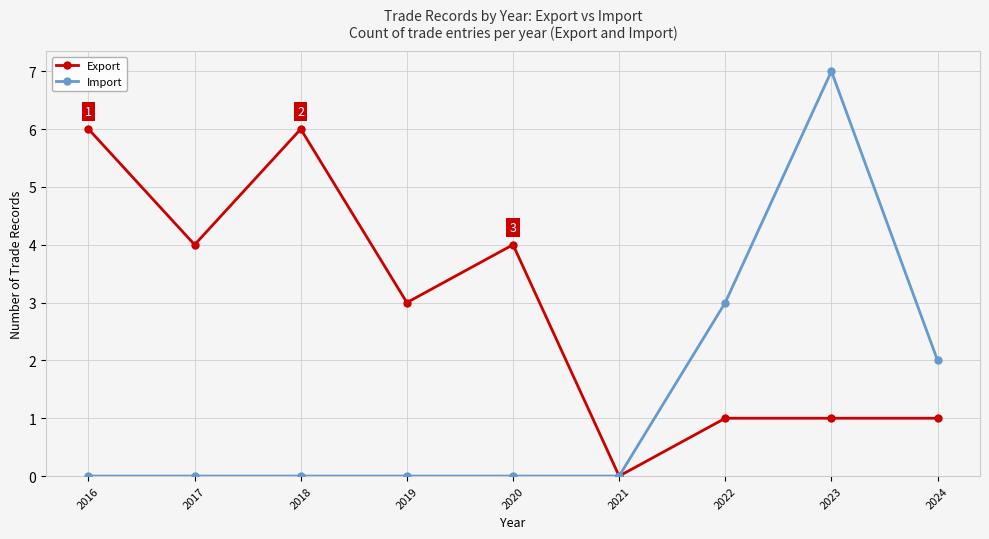

Does the chart have visible grid lines?

Yes